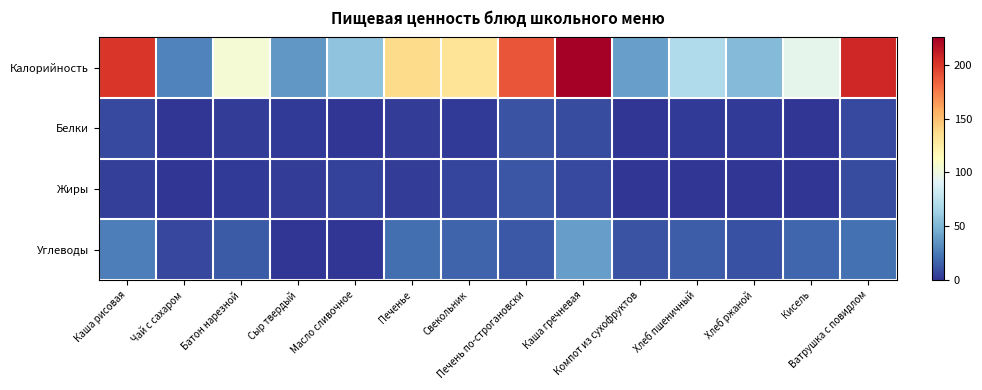

What is the total value across all series at Компот из сухофруктов?

51.1